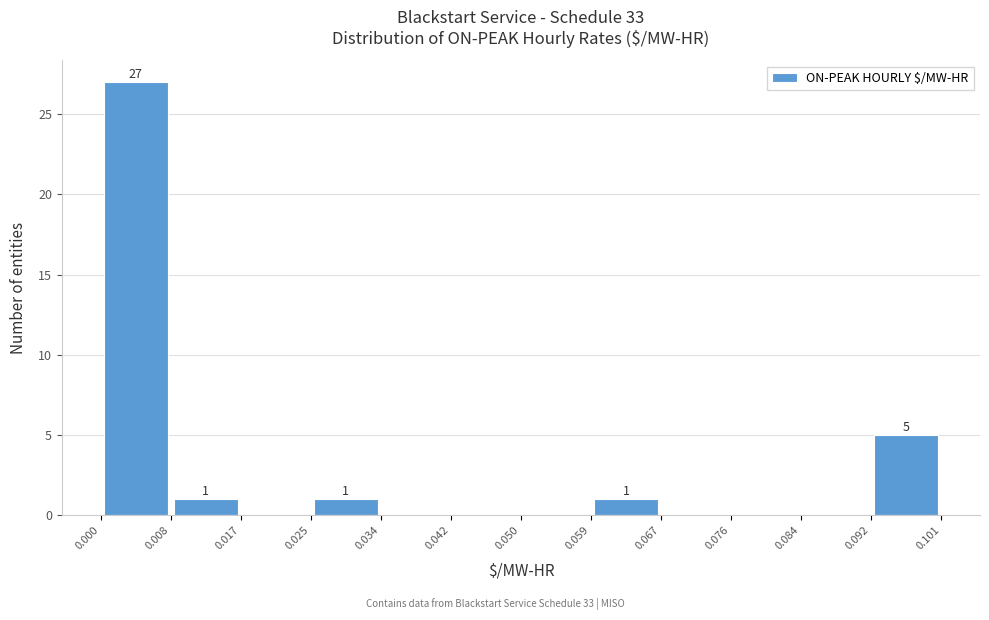

Which range on the x-axis has the tallest bar?

0.000 to 0.008